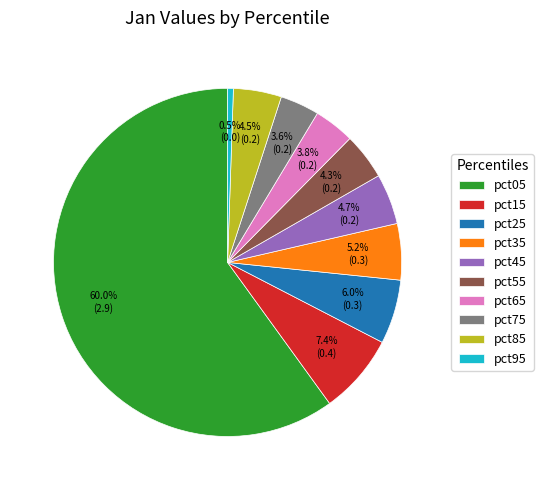

What percentage do pct65 and pct15 together represent?

11.2%